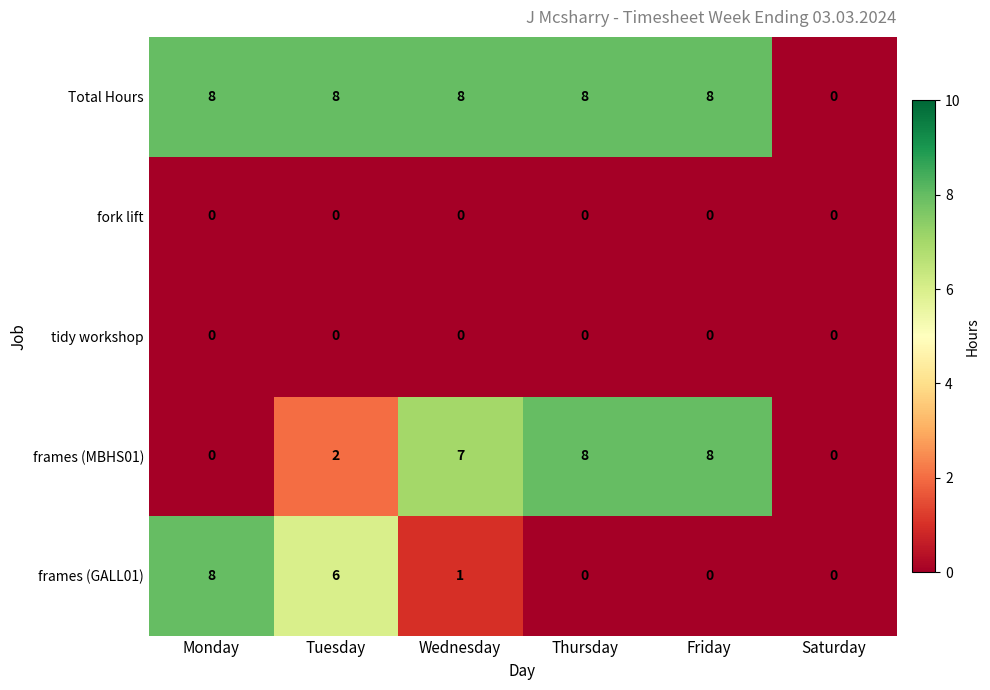

Reading right to left, extract all data points from this chart.

Total Hours: 0	8	8	8	8	8
fork lift: 0	0	0	0	0	0
tidy workshop: 0	0	0	0	0	0
frames (MBHS01): 0	8	8	7	2	0
frames (GALL01): 0	0	0	1	6	8